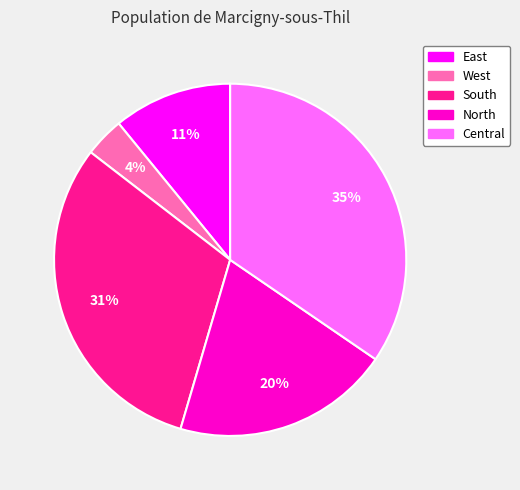

What is the smallest slice in the pie chart?

West